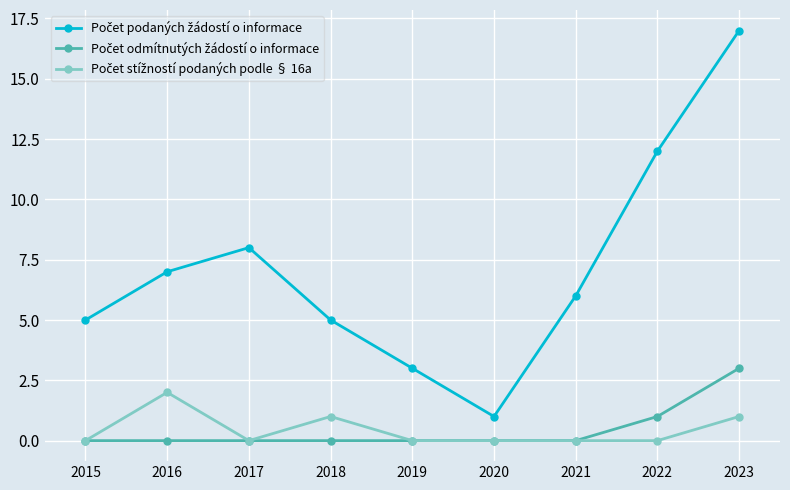

At which category does the chart reach its peak across all series?

2023